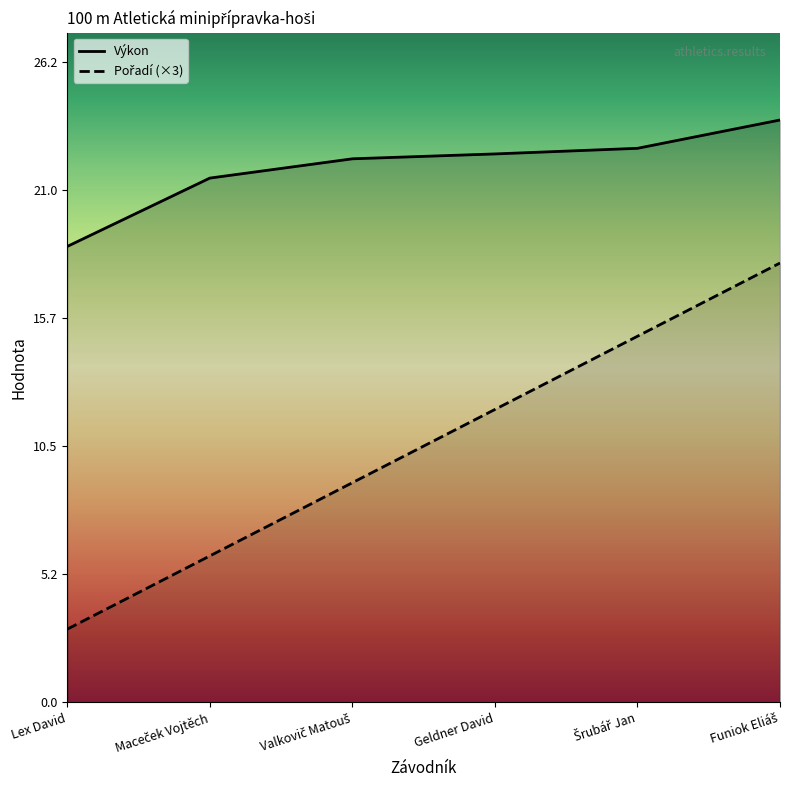

What is the sum of all Výkon values?

131.5